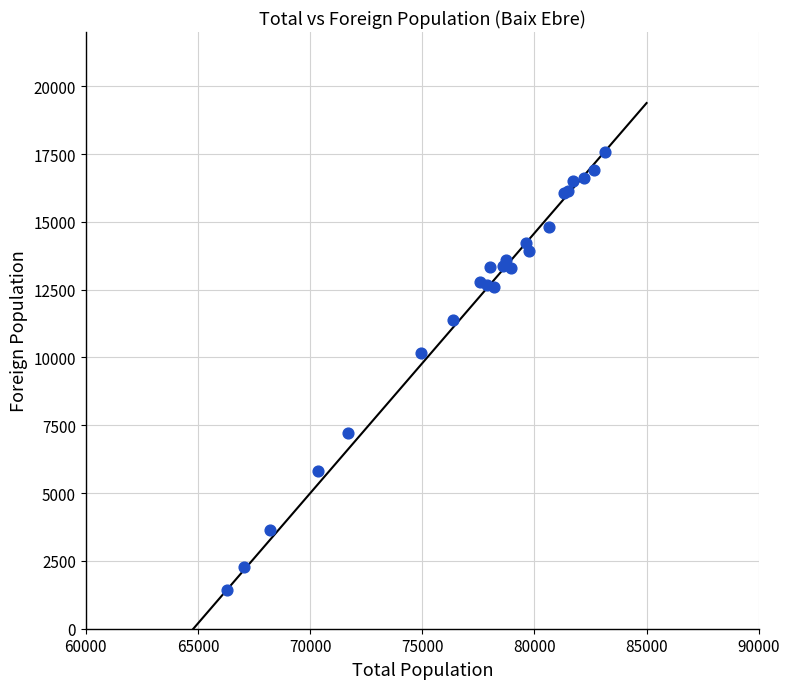

What Y value in the scatter plot is closest to 9500?

10165